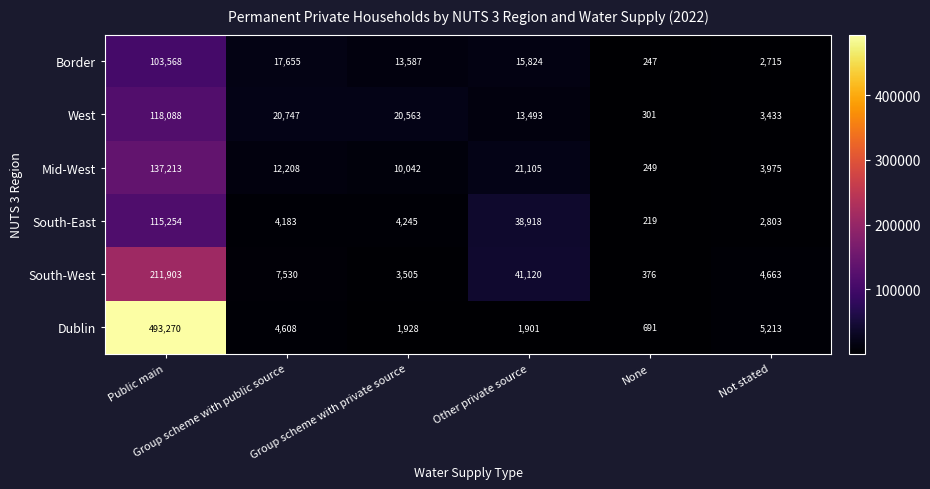

At which category does the chart reach its peak across all series?

Public main